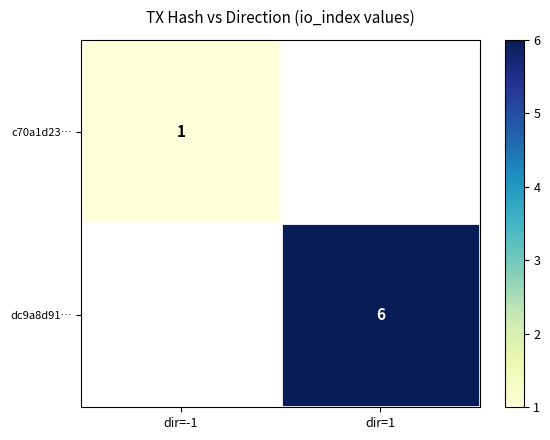

The value of dc9a8d91… at dir=1 is 2. True or false?

False